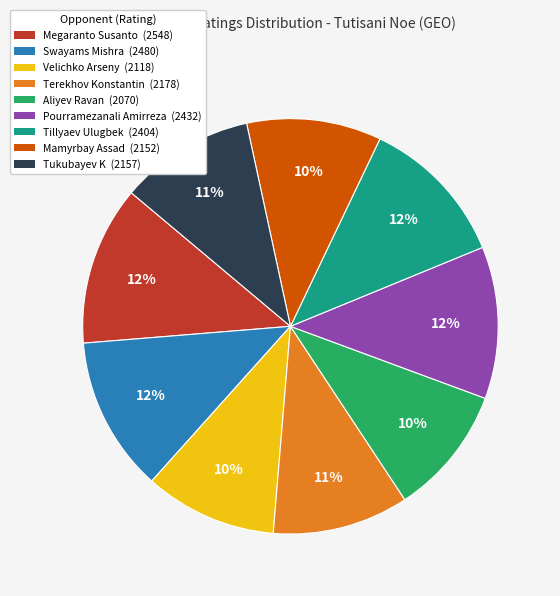

To the nearest percent, what portion does Aliyev Ravan (2070) represent?

10%